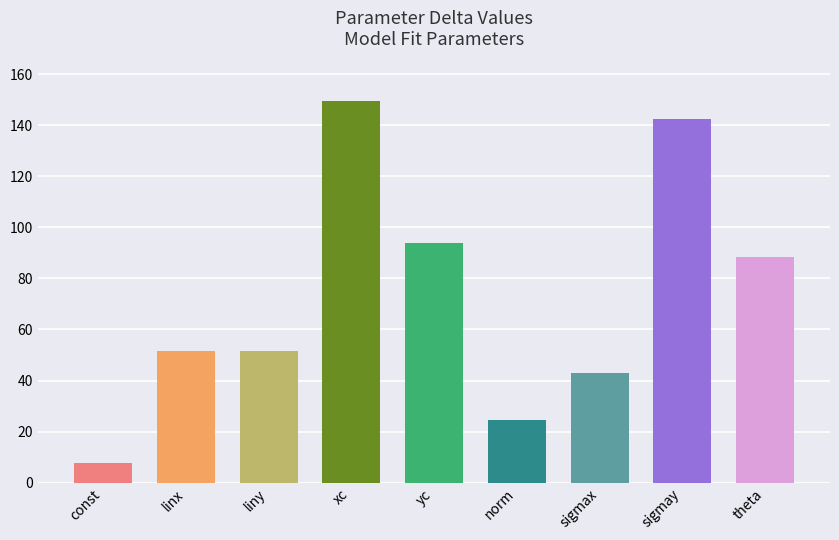

Which has a higher value, liny or theta?

theta